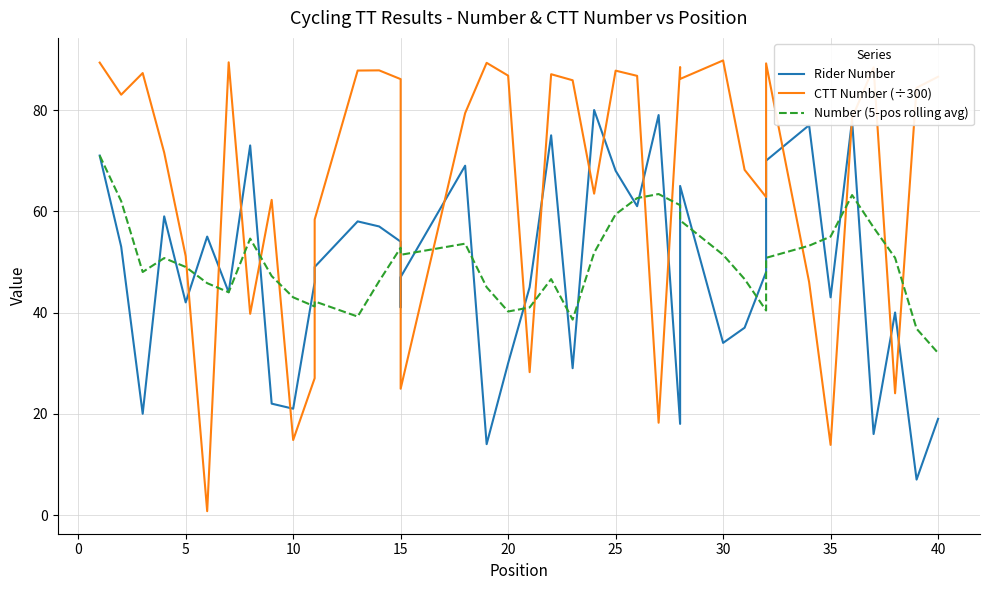

At how many categories does at least one series exceed 73?

26